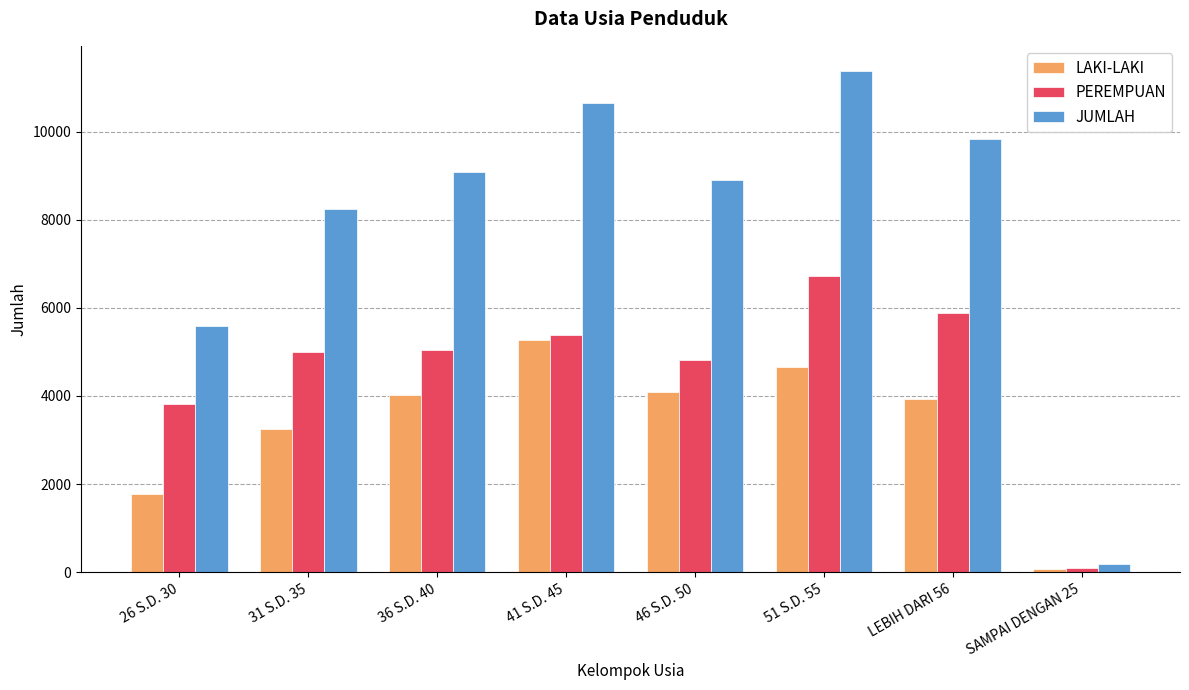

At which category is the sum across all series the highest?

51 S.D. 55